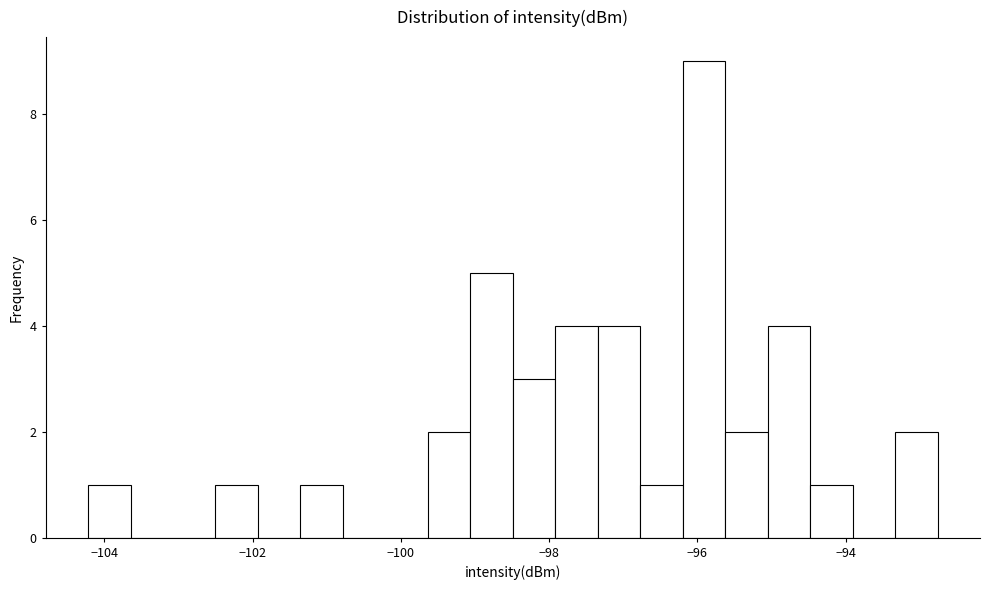

Read against the x-axis, roughly where is the centre of the tallest bar?

-96.0